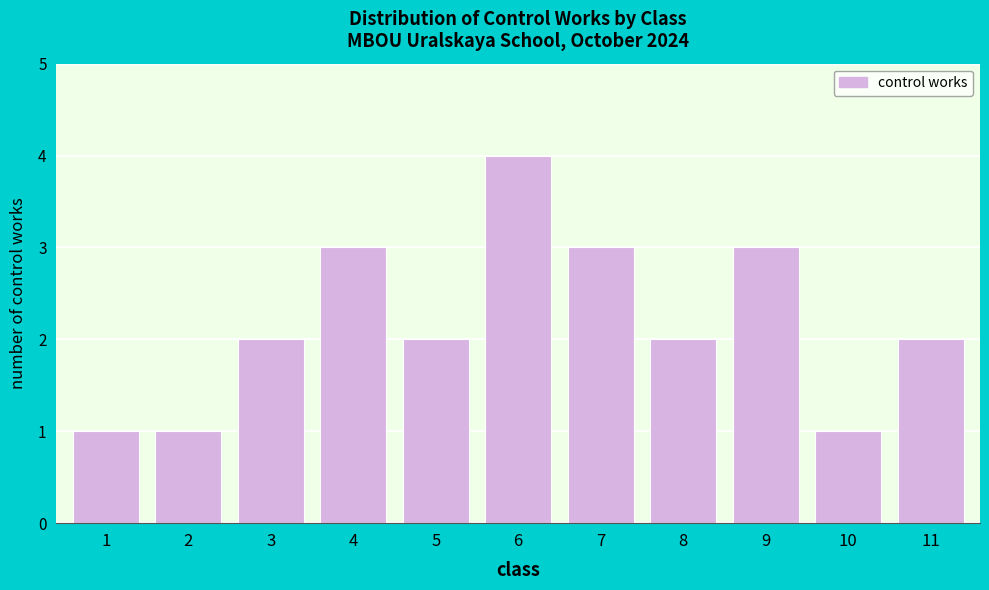

Reading left to right, transcribe all the data shown in this chart.

1=1	2=1	3=2	4=3	5=2	6=4	7=3	8=2	9=3	10=1	11=2